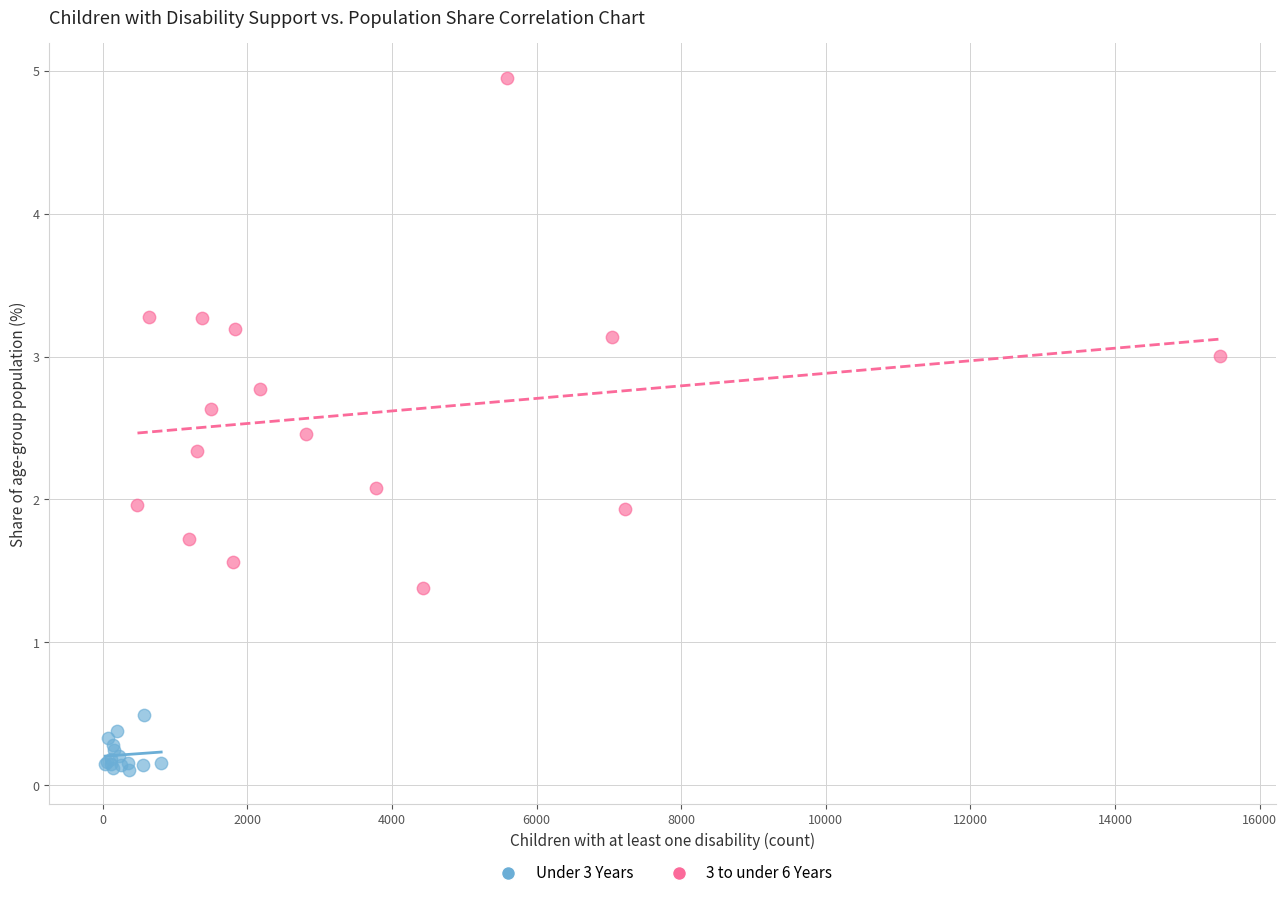

Which series contains the lowest Y value?

Under 3 Years